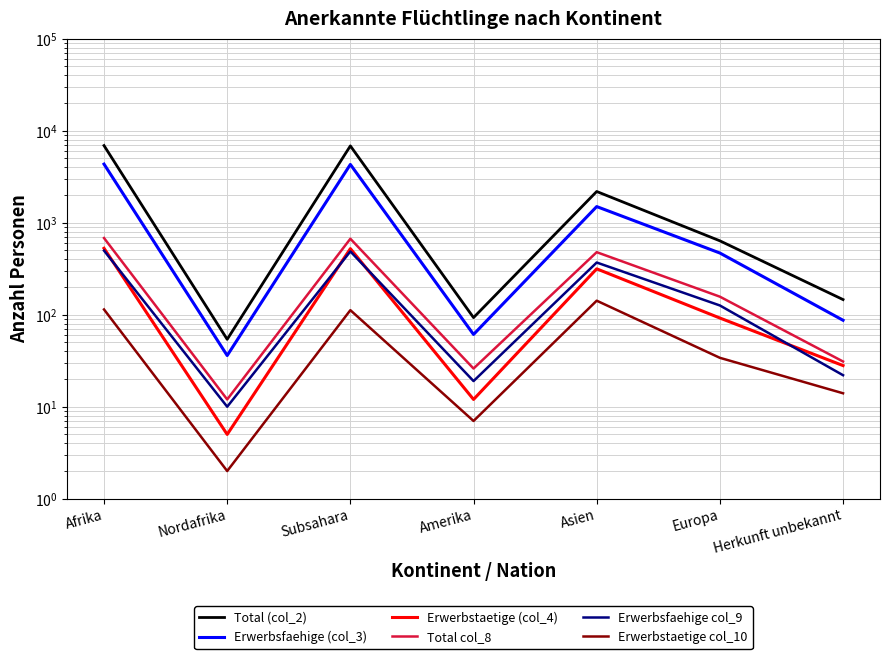

Reading left to right, transcribe all the data shown in this chart.

Total (col_2): 6883	54	6829	93	2182	635	146
Erwerbsfaehige (col_3): 4329	36	4293	61	1496	468	87
Erwerbstaetige (col_4): 527	5	522	12	315	92	28
Total col_8: 681	12	669	26	478	157	31
Erwerbsfaehige col_9: 497	10	487	19	369	126	22
Erwerbstaetige col_10: 114	2	112	7	142	34	14